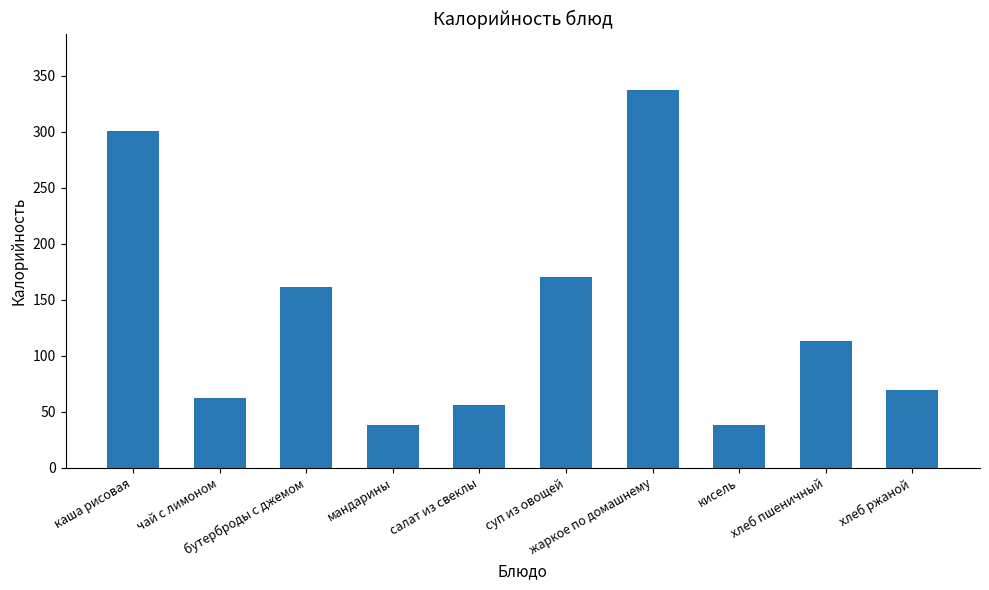

What is the ratio of the value at хлеб ржаной to the value at кисель?

1.8